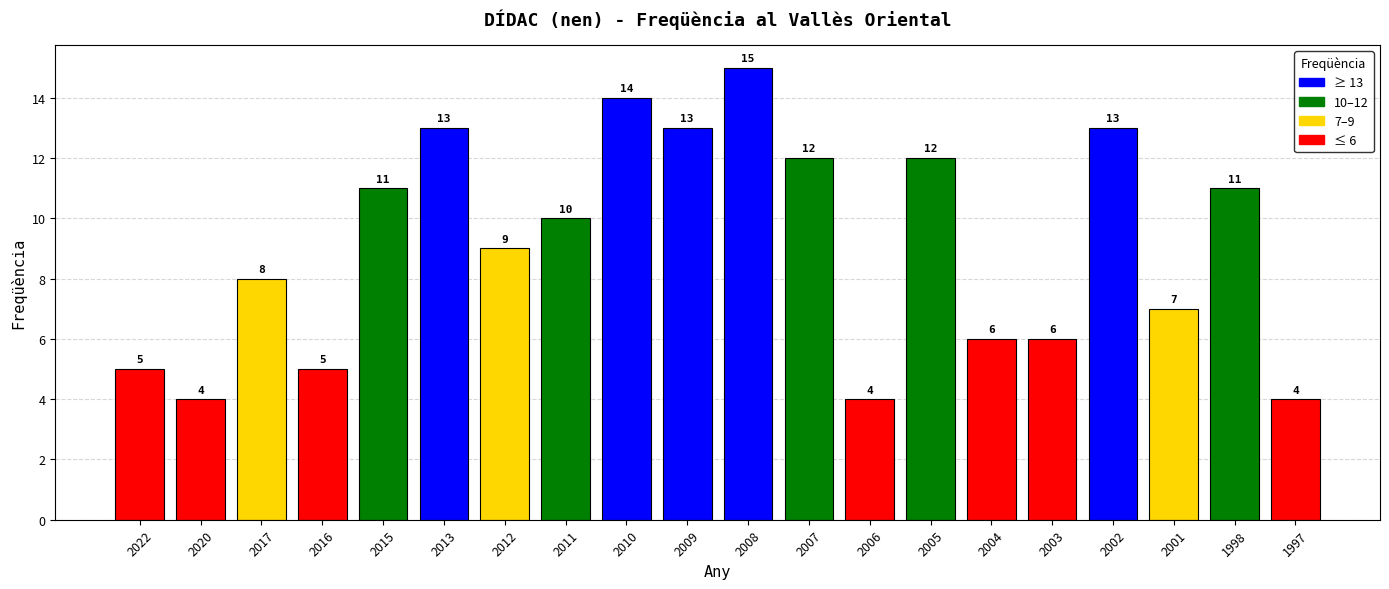

The chart shows a value of 5 at 2010. True or false?

False